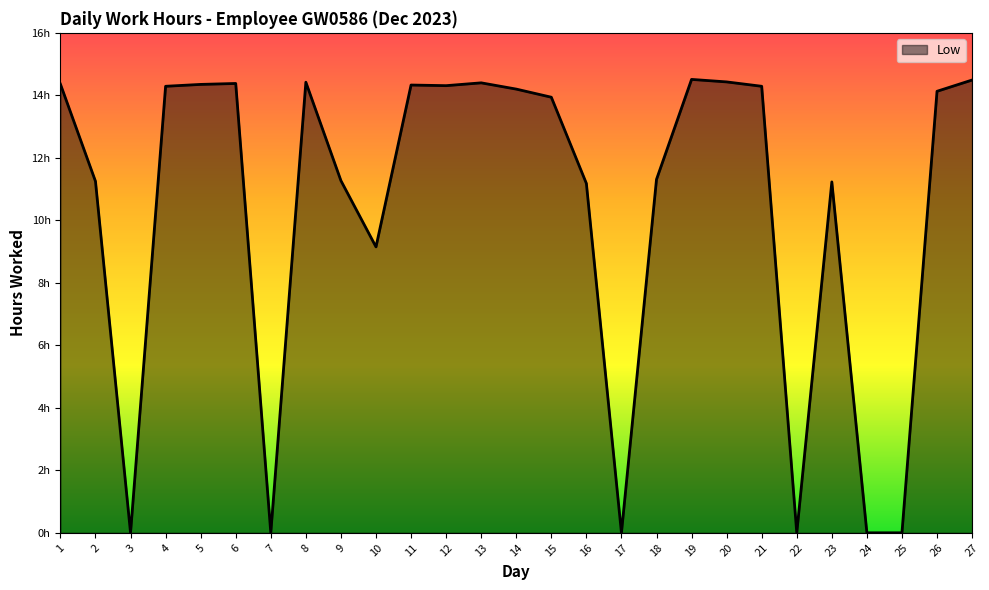

The chart shows a value of 5.3 at 14. True or false?

False